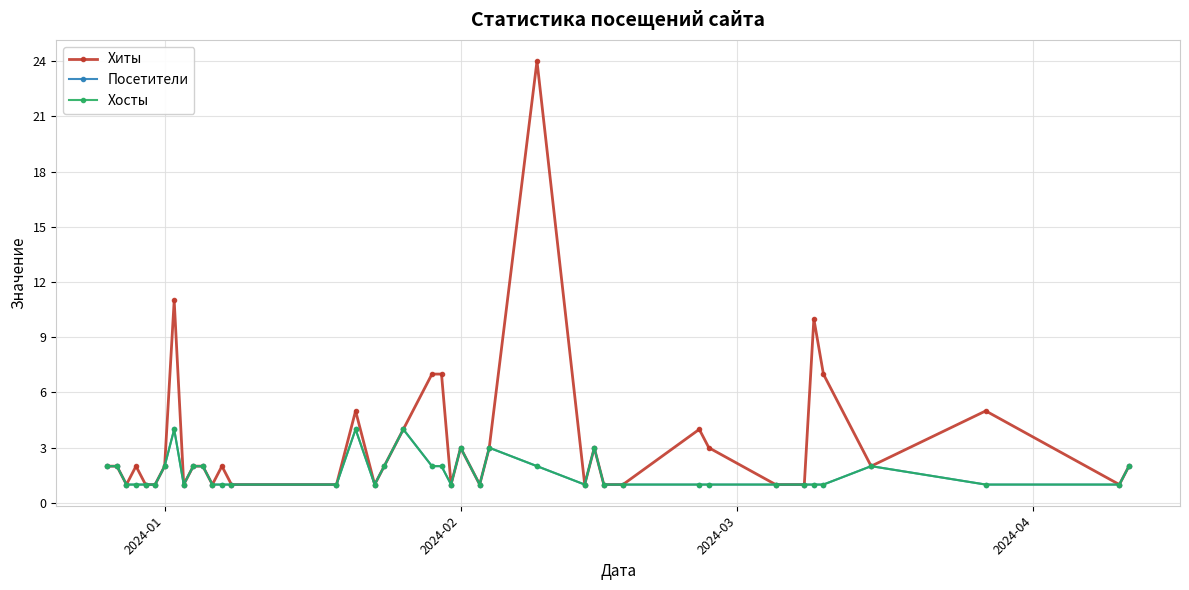

Is this an area chart (filled region under the line)?

No